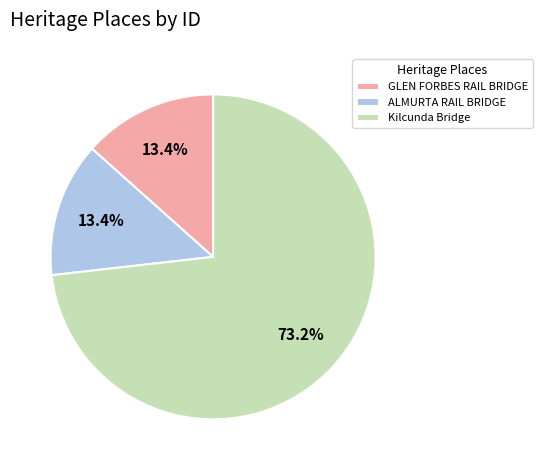

What percentage is the Kilcunda Bridge slice, to the nearest percent?

73%